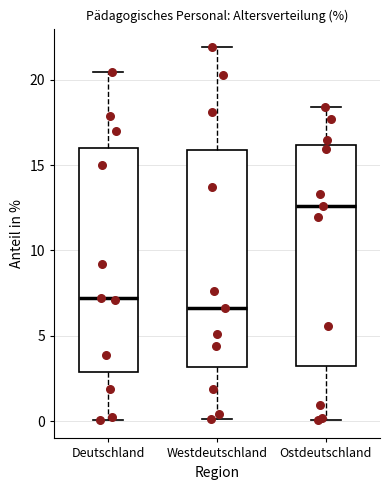

Which box has the lowest median line?

Westdeutschland